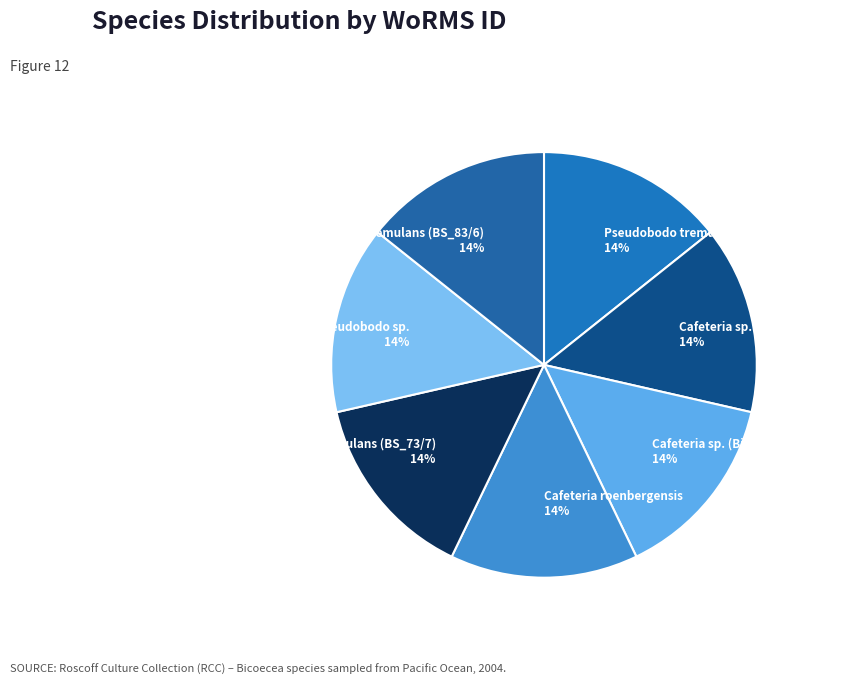

True or false: Pseudobodo tremulans (BS_73/7) accounts for 19% of the total.

False